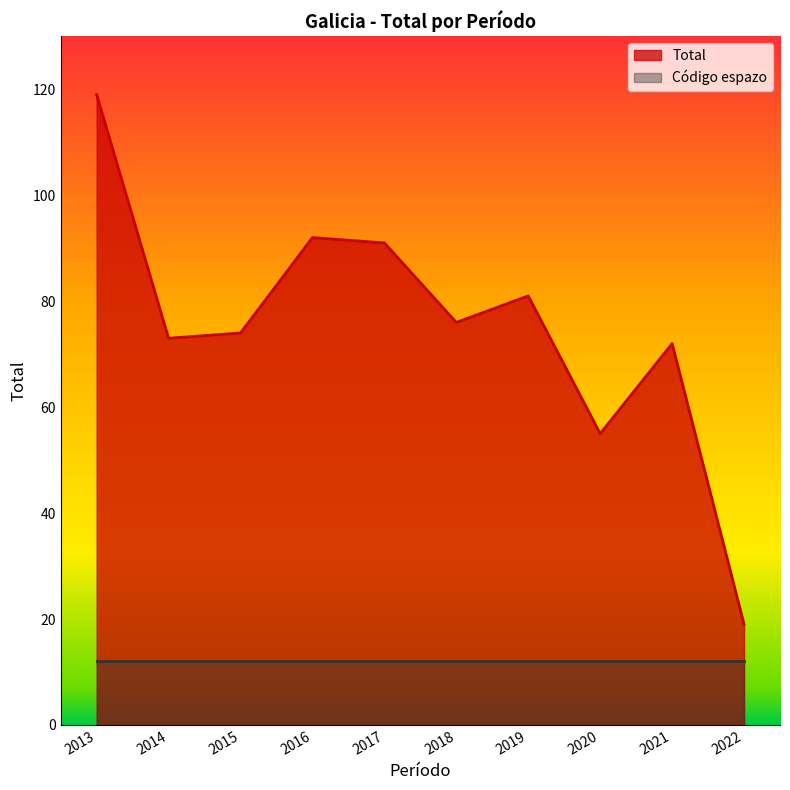

What is the sum of the values at 2013 and 2020?

174